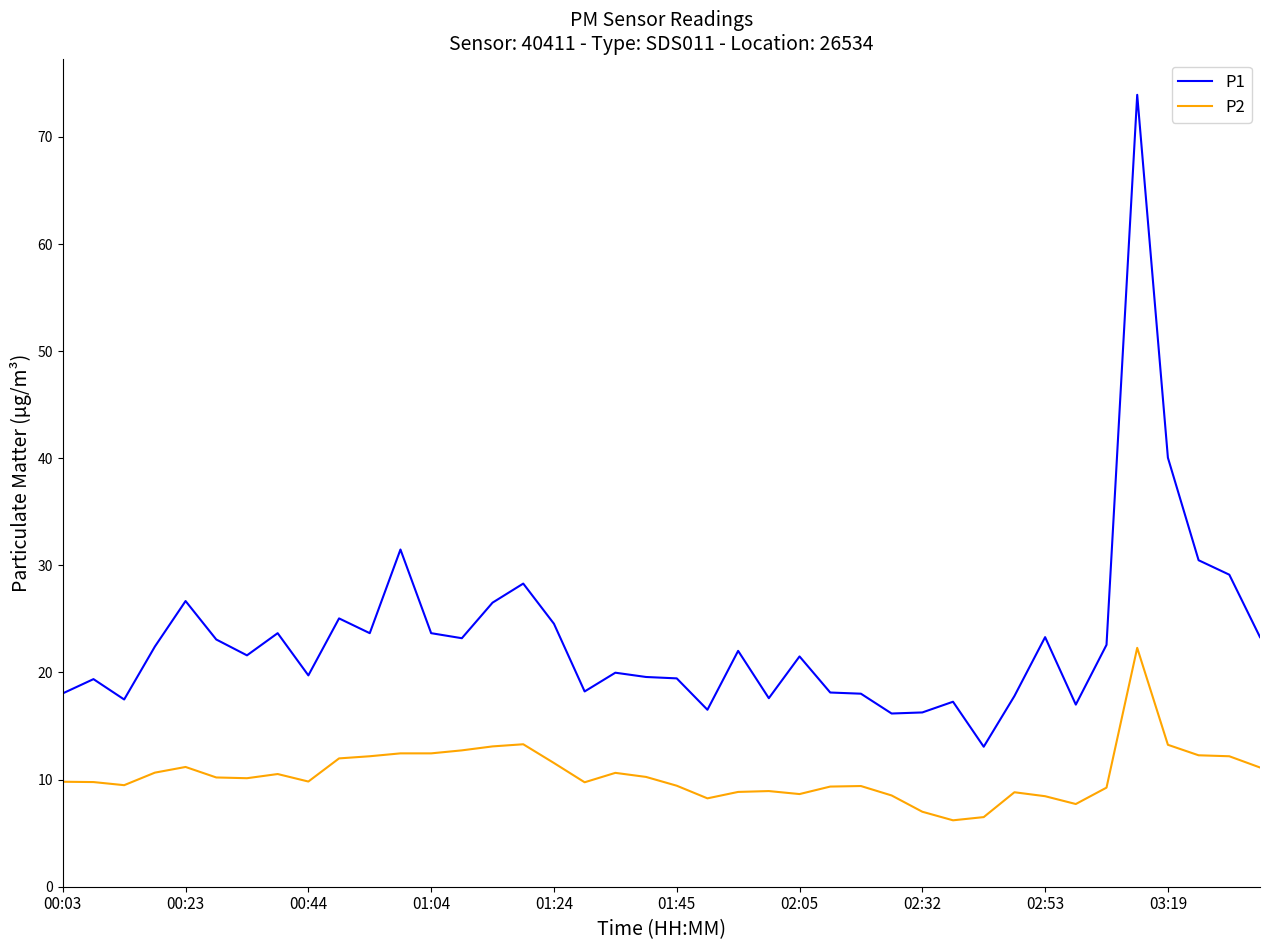

Which series has the largest total across all categories?

P1